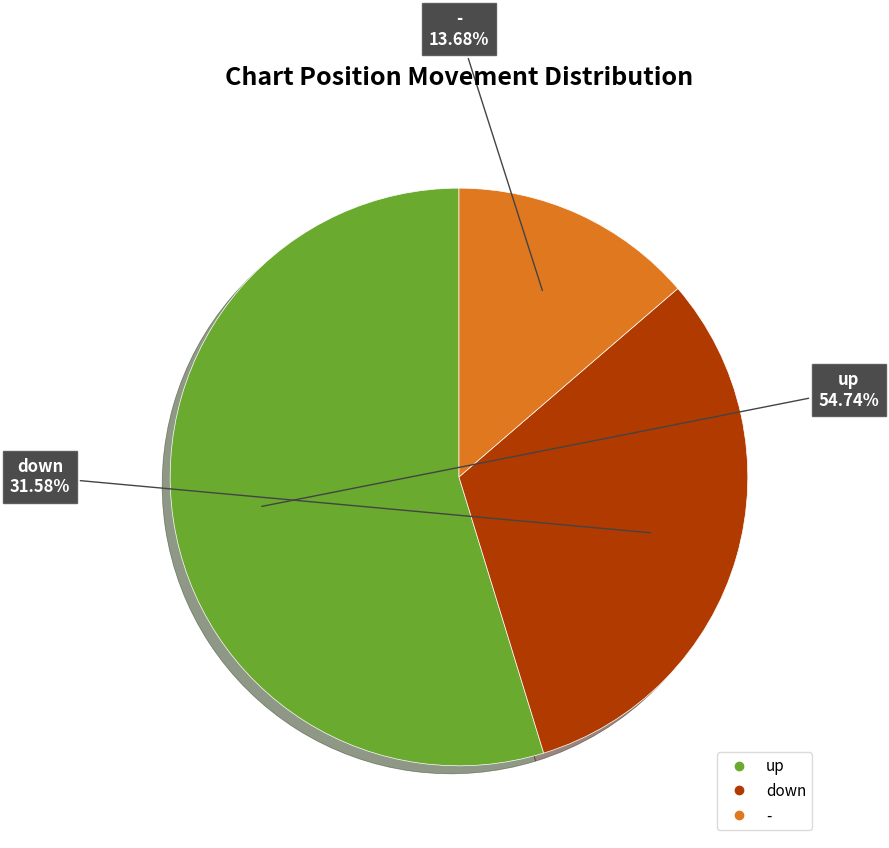

Does up account for over 50% of the chart?

Yes